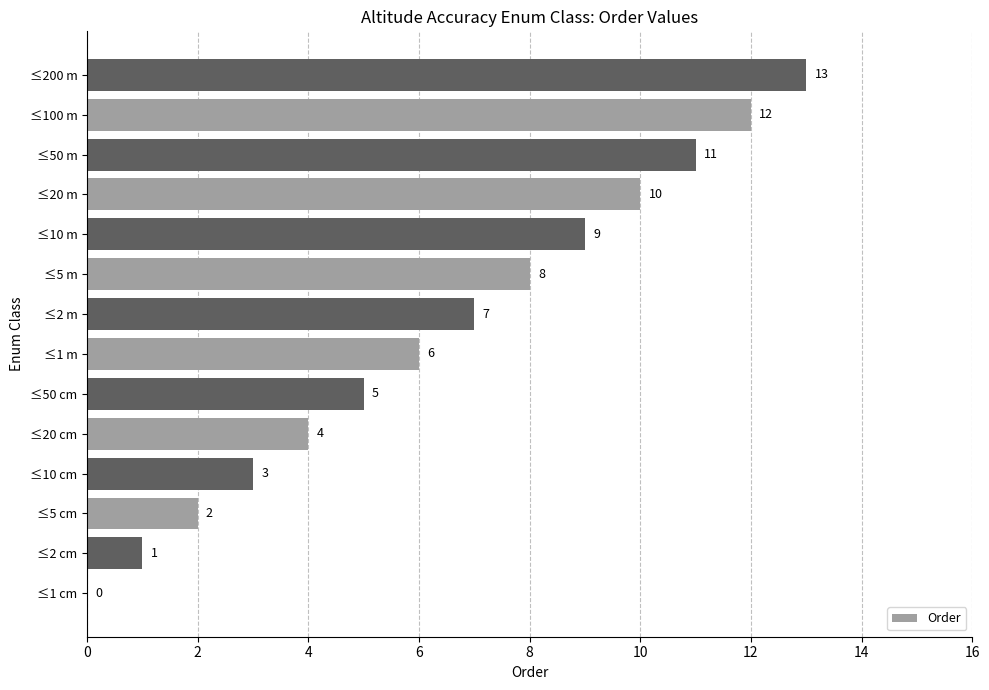

What is the maximum value shown in the chart?

13